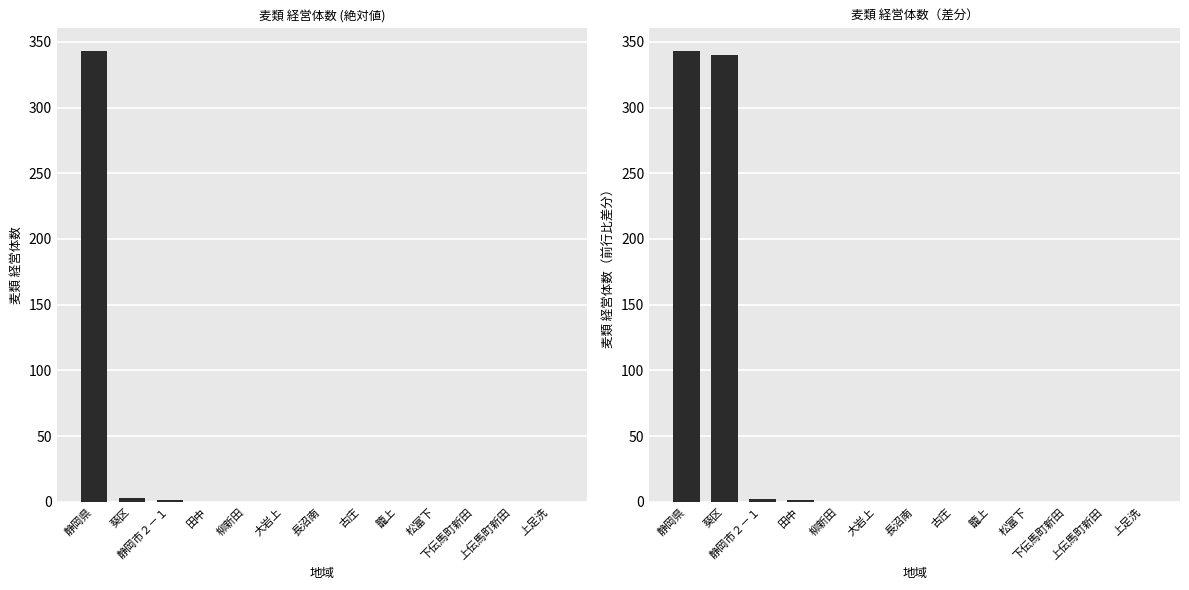

Reading right to left, what are all the values shown in this chart?

麦類経営体数: 0	0	0	0	0	0	0	0	0	0	1	3	343
麦類経営体数（差分）: 0	0	0	0	0	0	0	0	0	1	2	340	343